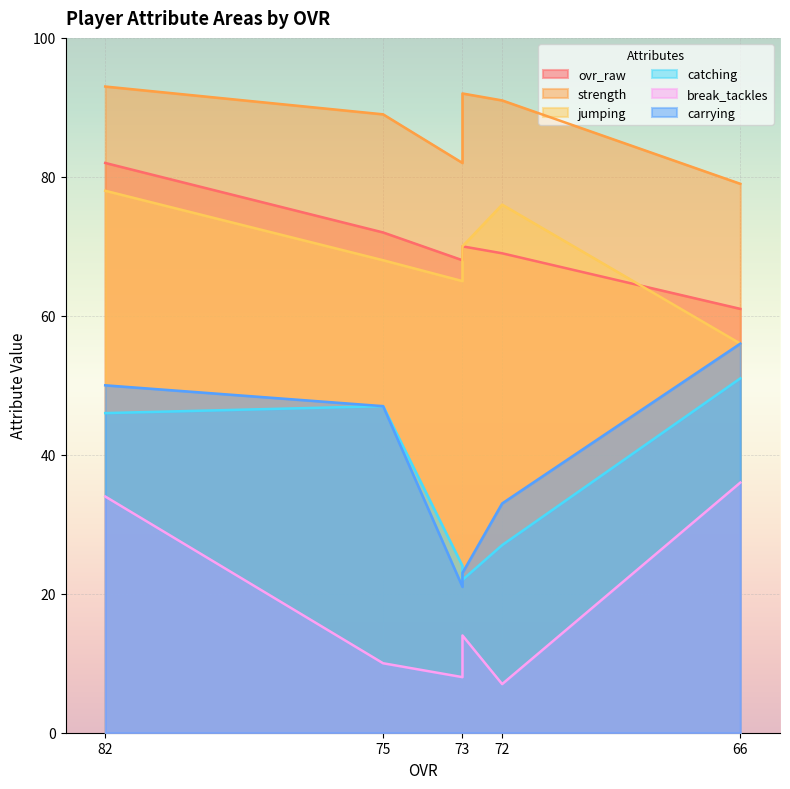

The value of break_tackles at 73 is 4. True or false?

False